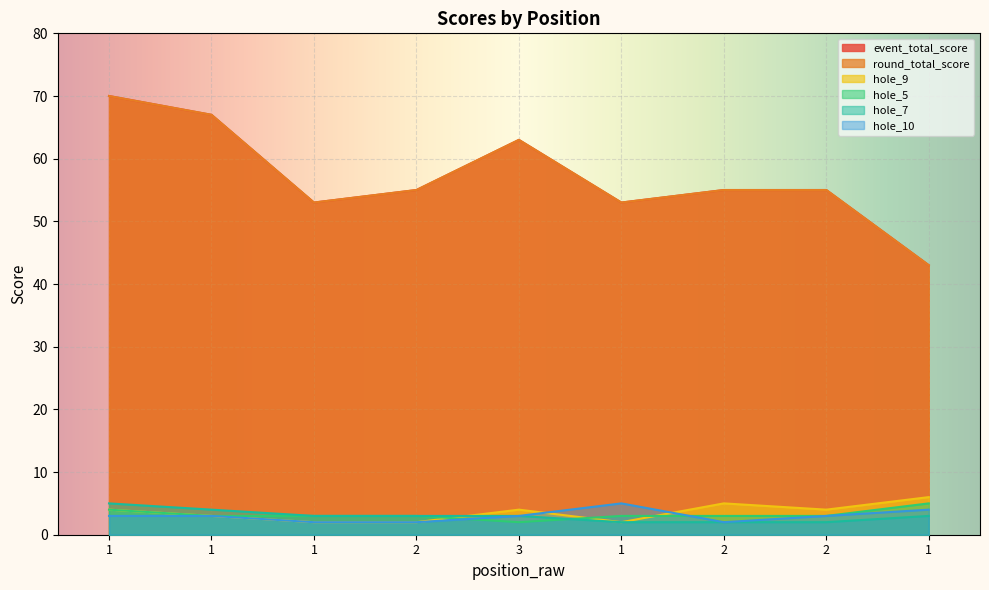

The event_total_score series shows 55 at 2. True or false?

True